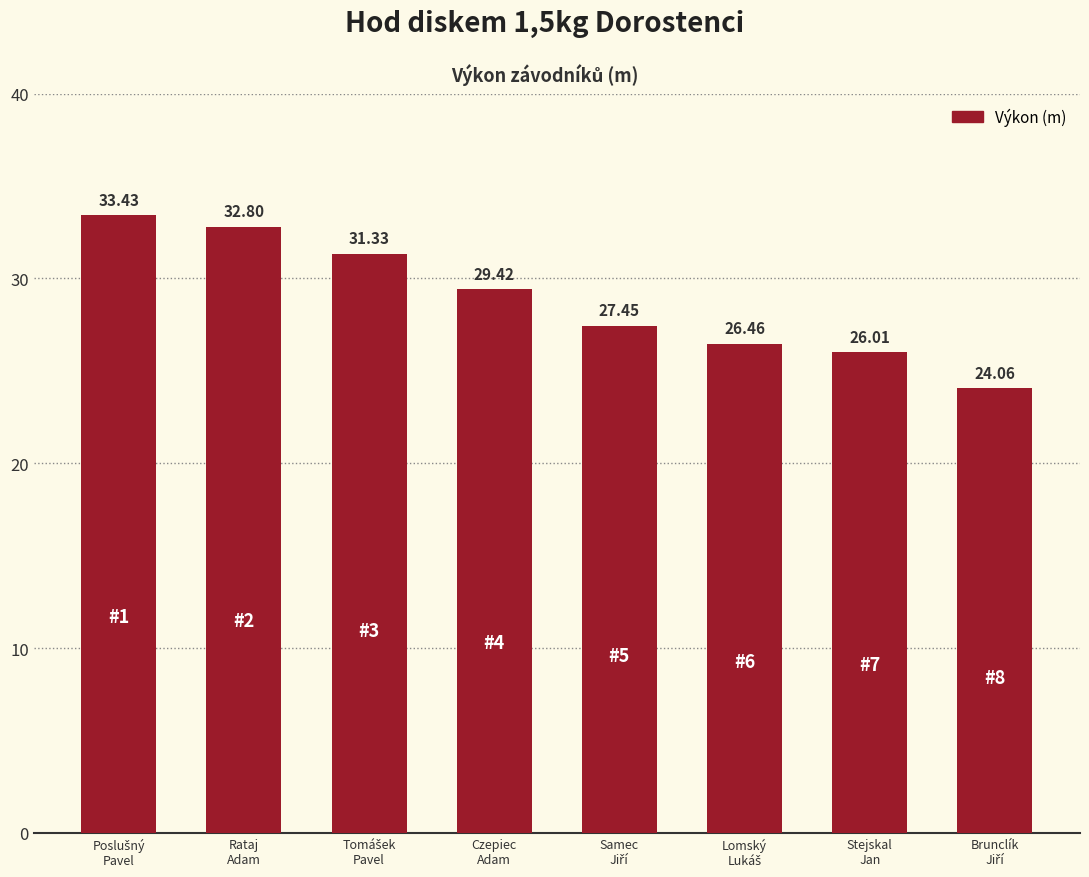

What is the difference between the second highest and minimum values?

8.7